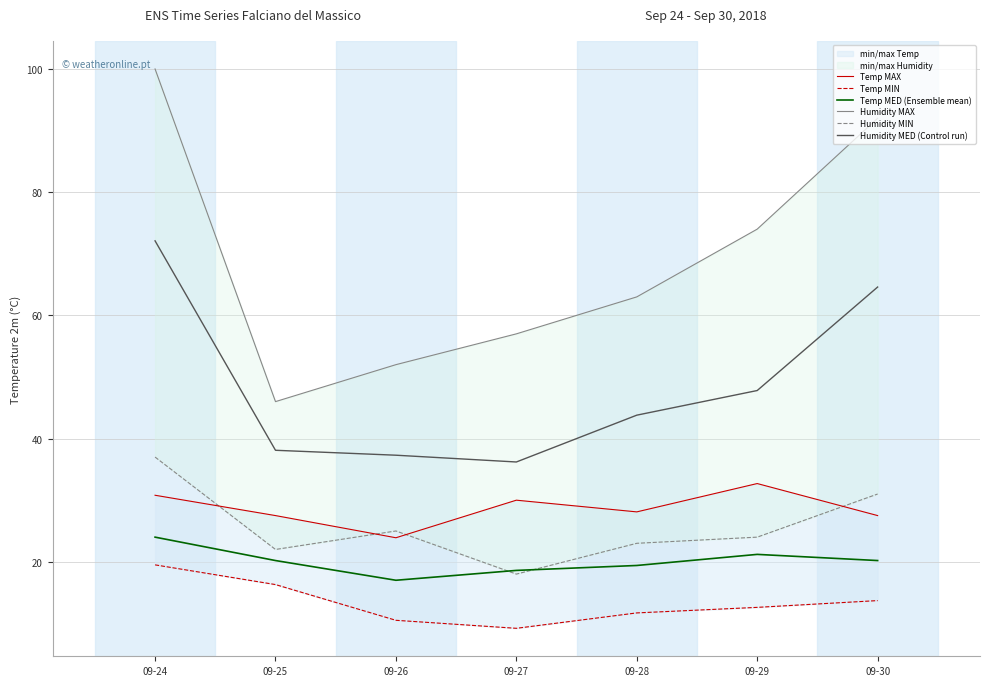

Rank the categories by Temp MIN value from lowest to highest.

09-27, 09-26, 09-28, 09-29, 09-30, 09-25, 09-24